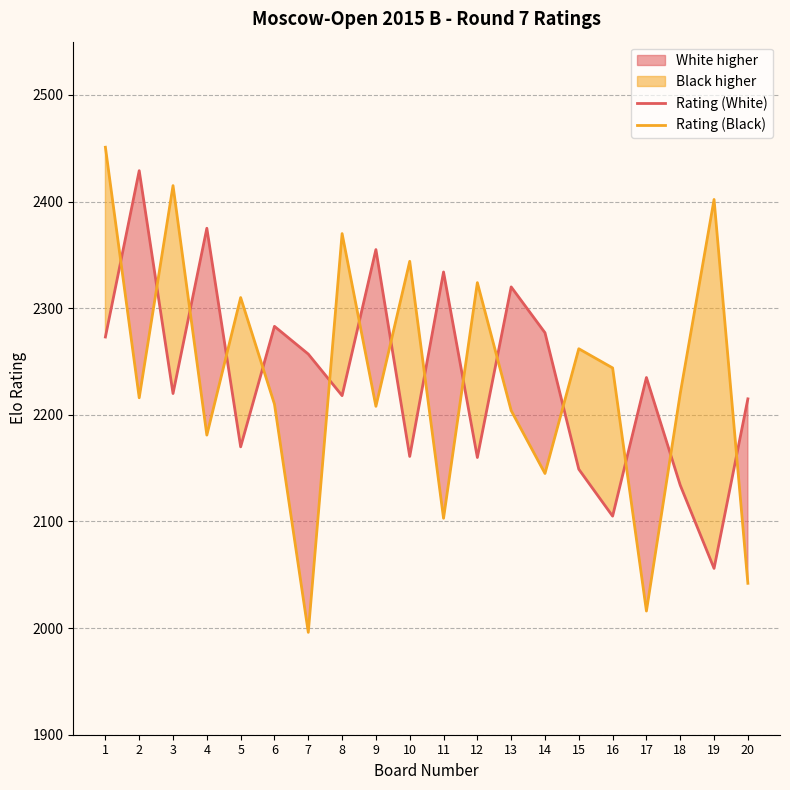

At 16, list the series in order from largest to smallest.

Rating (Black), Rating (White)